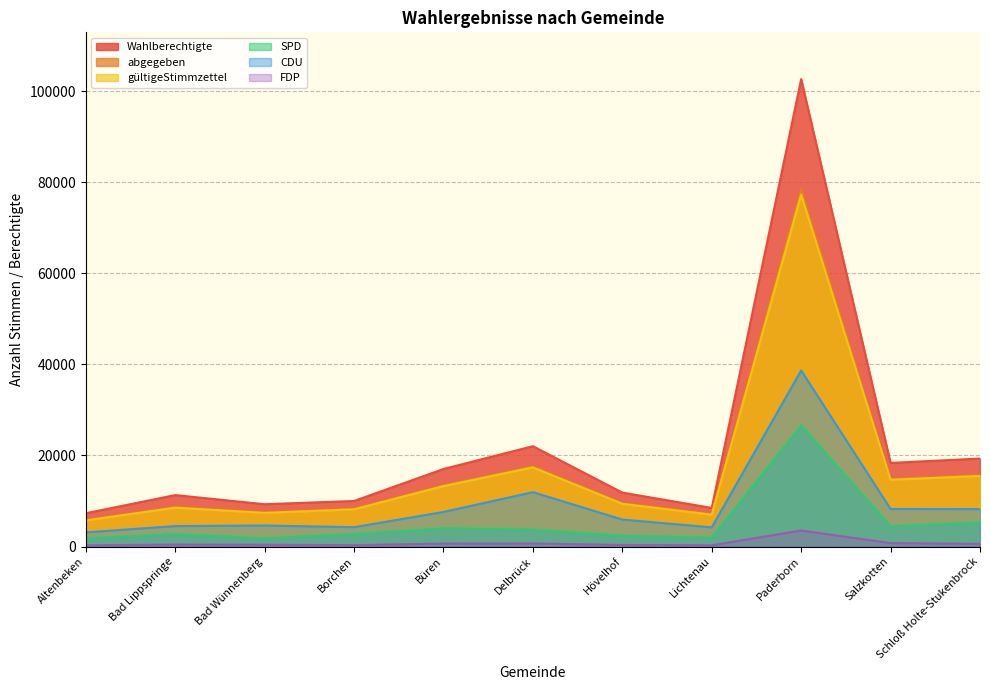

Reading right to left, list all the values displayed in this chart.

Wahlberechtigte: Schloß Holte-Stukenbrock=19326	Salzkotten=18361	Paderborn=102679	Lichtenau=8478	Hövelhof=11844	Delbrück=22039	Büren=17027	Borchen=10004	Bad Wünnenberg=9288	Bad Lippspringe=11297	Altenbeken=7308
abgegeben: Schloß Holte-Stukenbrock=15723	Salzkotten=14858	Paderborn=78553	Lichtenau=7107	Hövelhof=9539	Delbrück=17616	Büren=13459	Borchen=8284	Bad Wünnenberg=7490	Bad Lippspringe=8682	Altenbeken=5832
gültigeStimmzettel: Schloß Holte-Stukenbrock=15504	Salzkotten=14664	Paderborn=77331	Lichtenau=6998	Hövelhof=9378	Delbrück=17382	Büren=13270	Borchen=8177	Bad Wünnenberg=7388	Bad Lippspringe=8536	Altenbeken=5726
SPD: Schloß Holte-Stukenbrock=5321	Salzkotten=4495	Paderborn=26639	Lichtenau=1967	Hövelhof=2404	Delbrück=3751	Büren=3991	Borchen=2805	Bad Wünnenberg=1828	Bad Lippspringe=2776	Altenbeken=1838
CDU: Schloß Holte-Stukenbrock=8215	Salzkotten=8241	Paderborn=38656	Lichtenau=4210	Hövelhof=5921	Delbrück=11935	Büren=7592	Borchen=4244	Bad Wünnenberg=4619	Bad Lippspringe=4492	Altenbeken=3106
FDP: Schloß Holte-Stukenbrock=589	Salzkotten=748	Paderborn=3514	Lichtenau=267	Hövelhof=338	Delbrück=669	Büren=647	Borchen=294	Bad Wünnenberg=387	Bad Lippspringe=430	Altenbeken=254